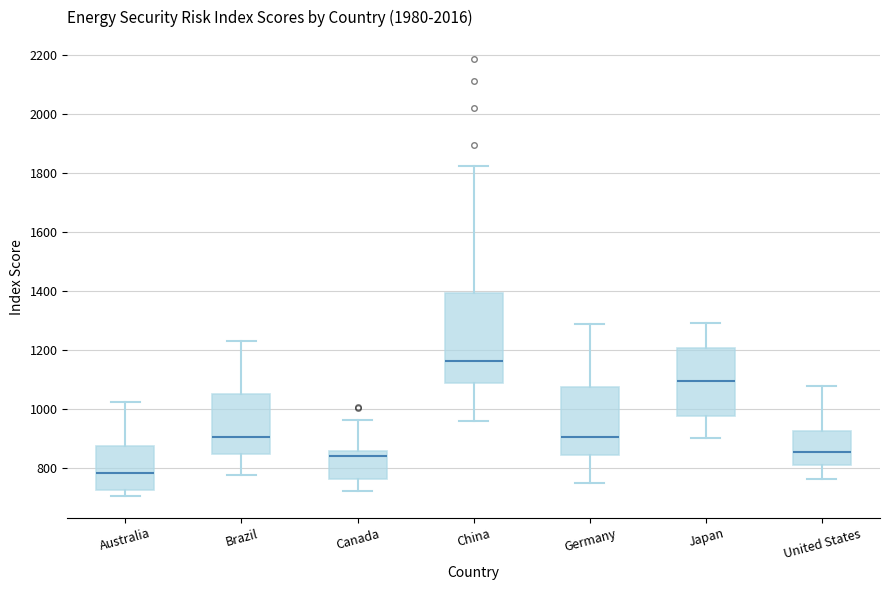

Reading left to right, transcribe this box plot: for each box, give where its median line is, the range the box spans, and where its two whiskers end, as read against the y-axis. The values are not printed on the chart, so give them approximately, as read against the axis.

Australia: median 780, box 720 to 880, whiskers 700 to 1020
Brazil: median 900, box 840 to 1060, whiskers 780 to 1240
Canada: median 840, box 760 to 860, whiskers 720 to 960
China: median 1160, box 1080 to 1400, whiskers 960 to 1820
Germany: median 900, box 840 to 1080, whiskers 740 to 1280
Japan: median 1100, box 980 to 1200, whiskers 900 to 1300
United States: median 860, box 800 to 920, whiskers 760 to 1080